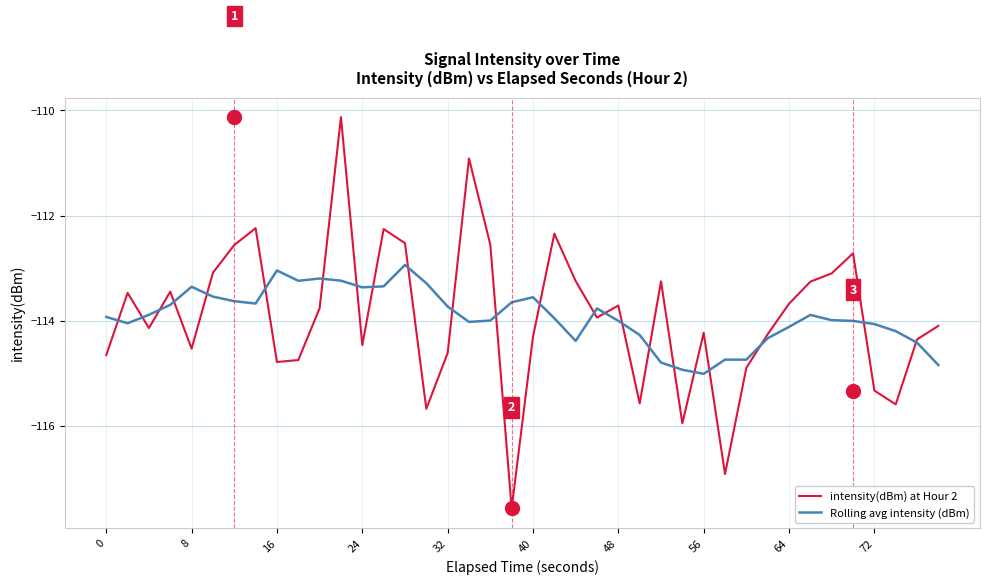

How many intersections are there between intensity(dBm) at Hour 2 and Rolling avg intensity (dBm)?

23